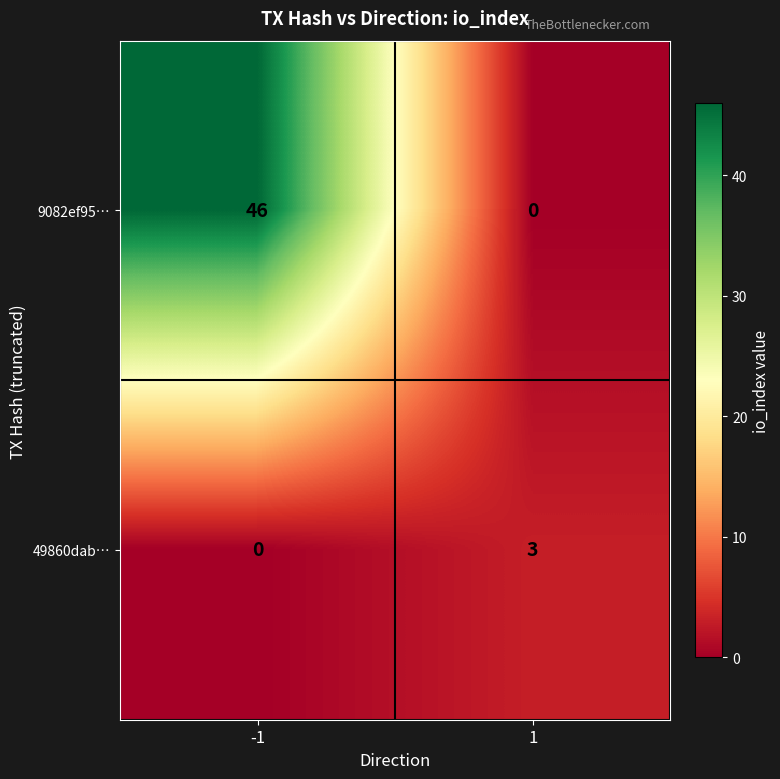

The 9082ef95… series shows 64 at -1. True or false?

False